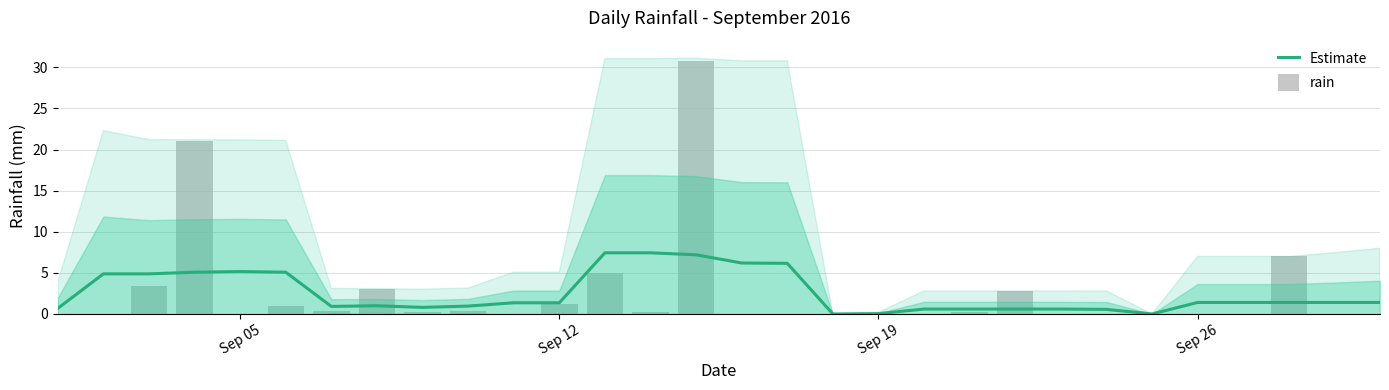

What is the average value of the rain series?

2.6